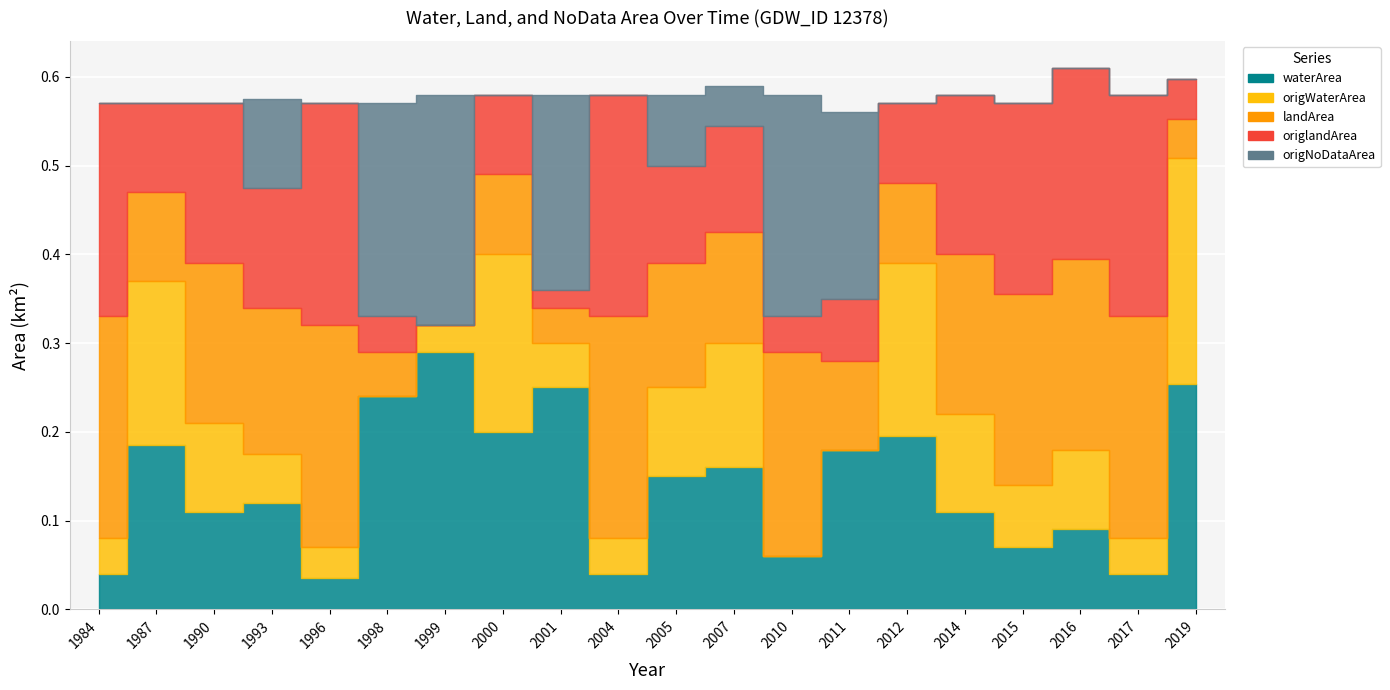

What is the sum of the origlandArea values at 2019 and 2005?

0.2